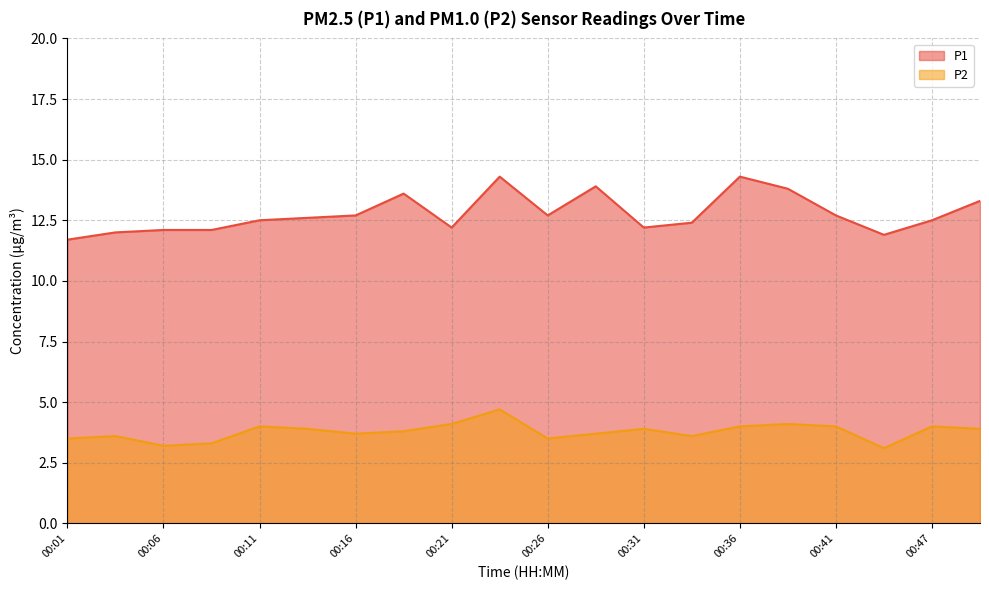

Is the value of P1 at 00:06 greater than the value of P2 at 00:31?

Yes